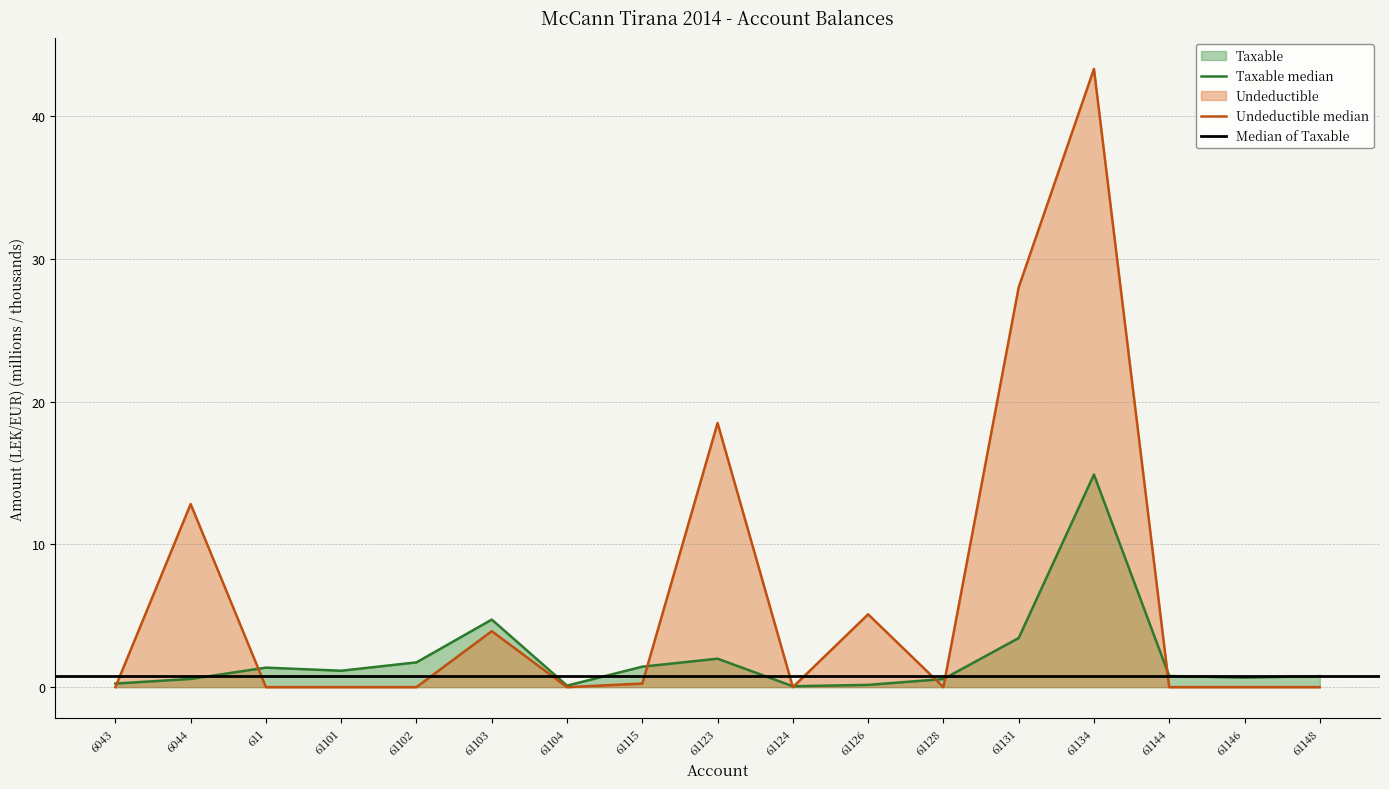

What is the label of the 4th point from the left?

61101